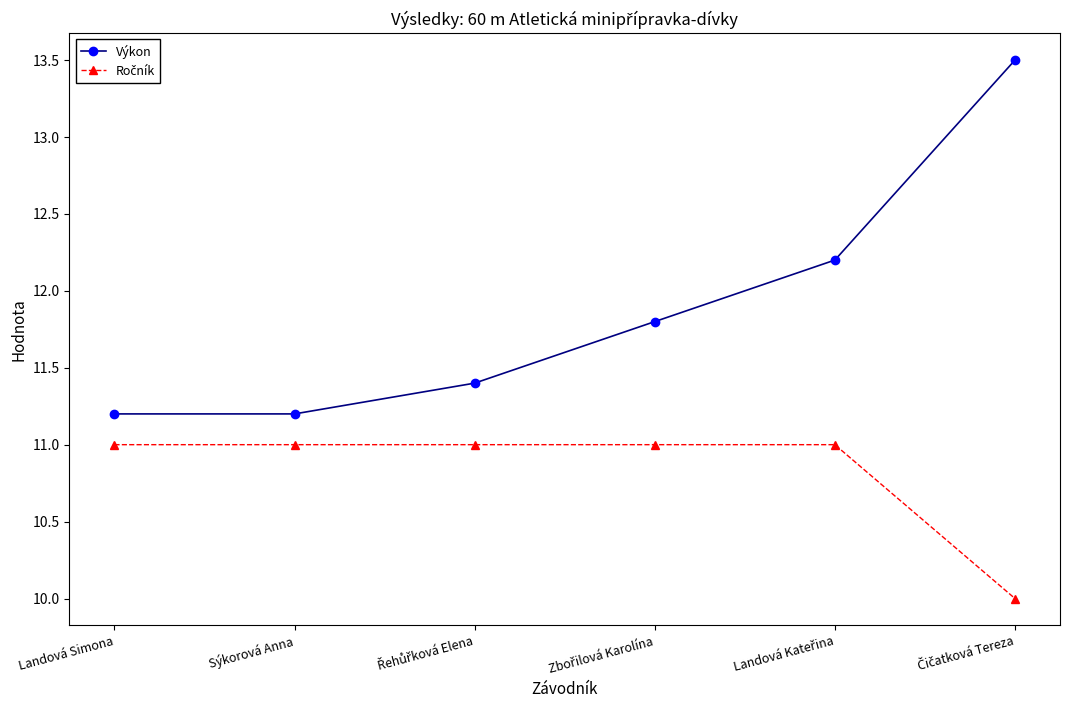

Which series has the widest spread of values?

Výkon